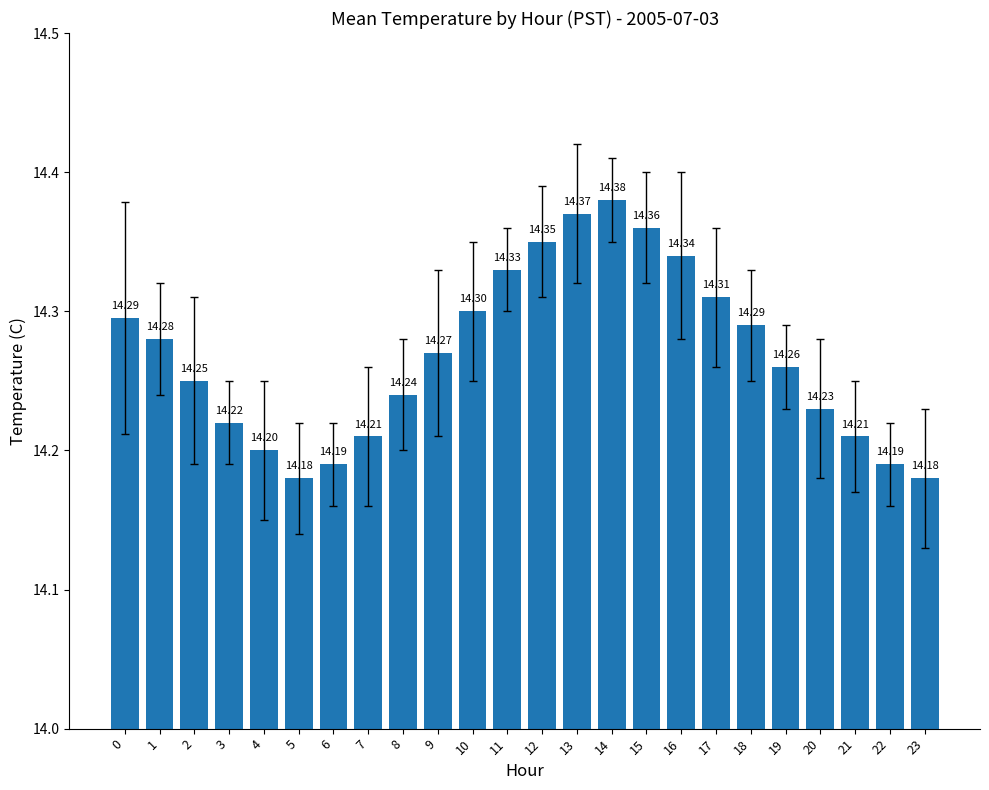

Between 19 and 9, which is larger?

9